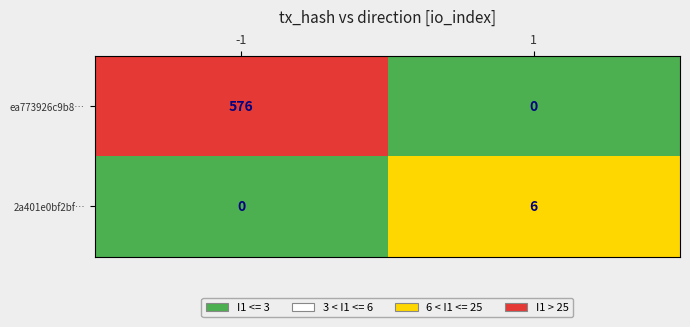

What is the maximum value shown in the chart?

576